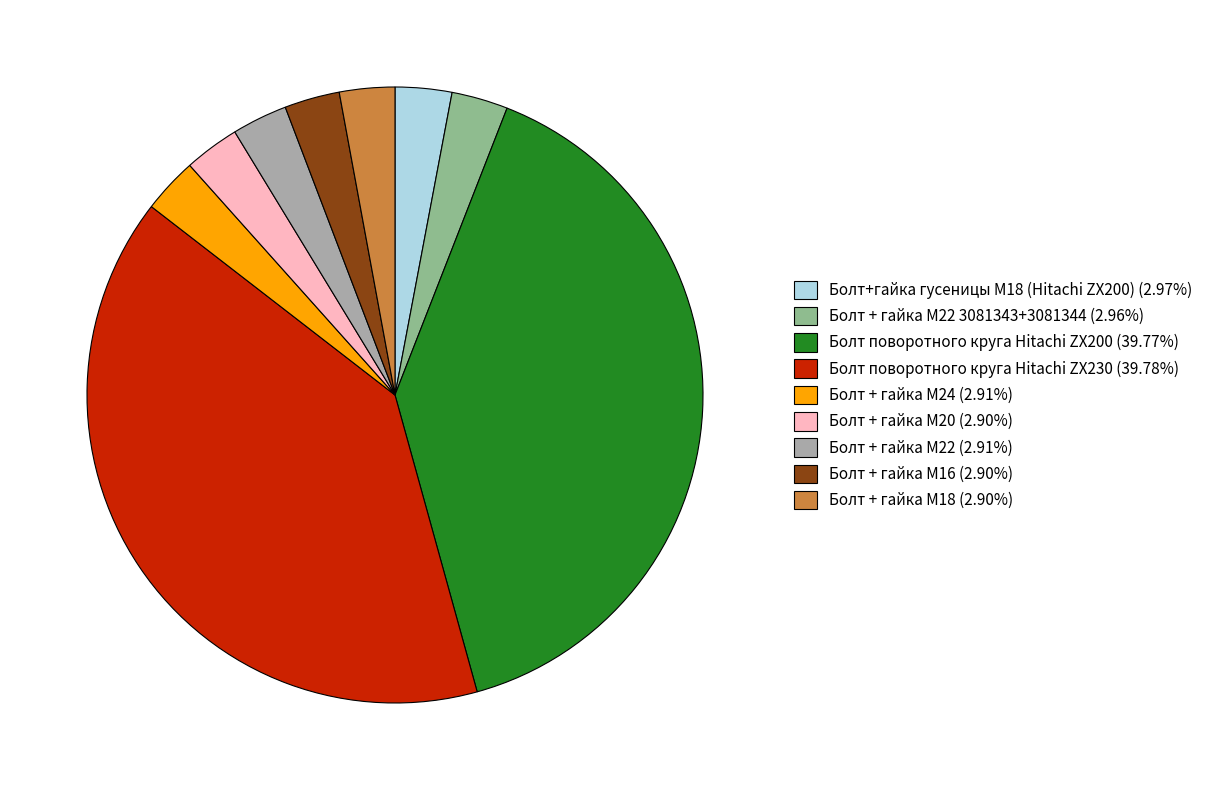

Is there any slice that represents more than half of the pie?

No